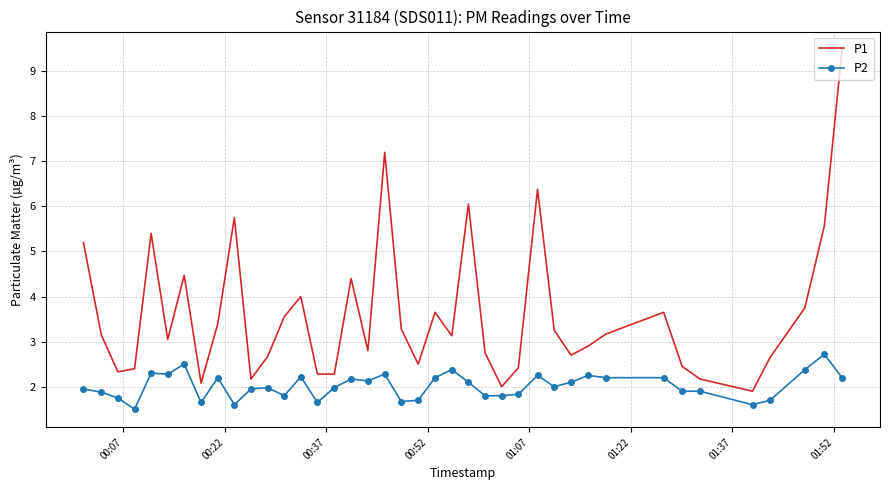

True or false: P1 has more than 0 points higher than both neighbors.

True